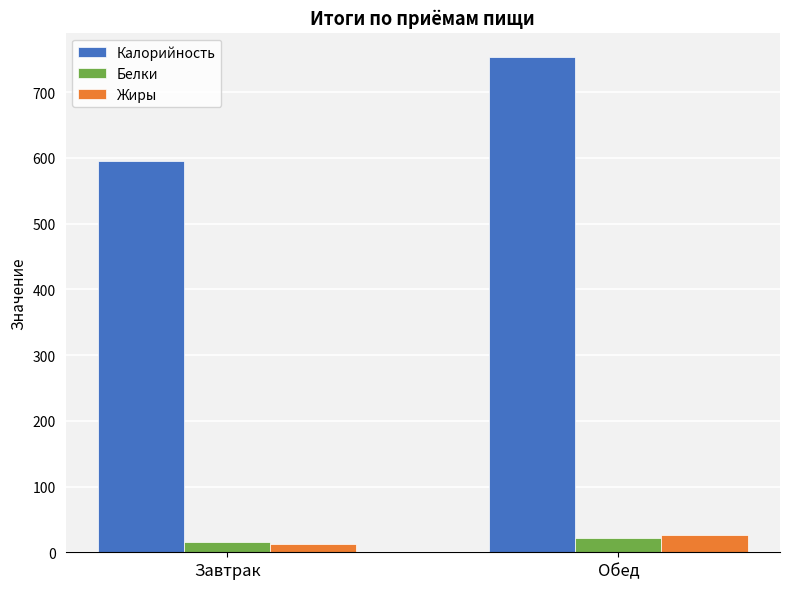

What is the total value across all series at Обед?

802